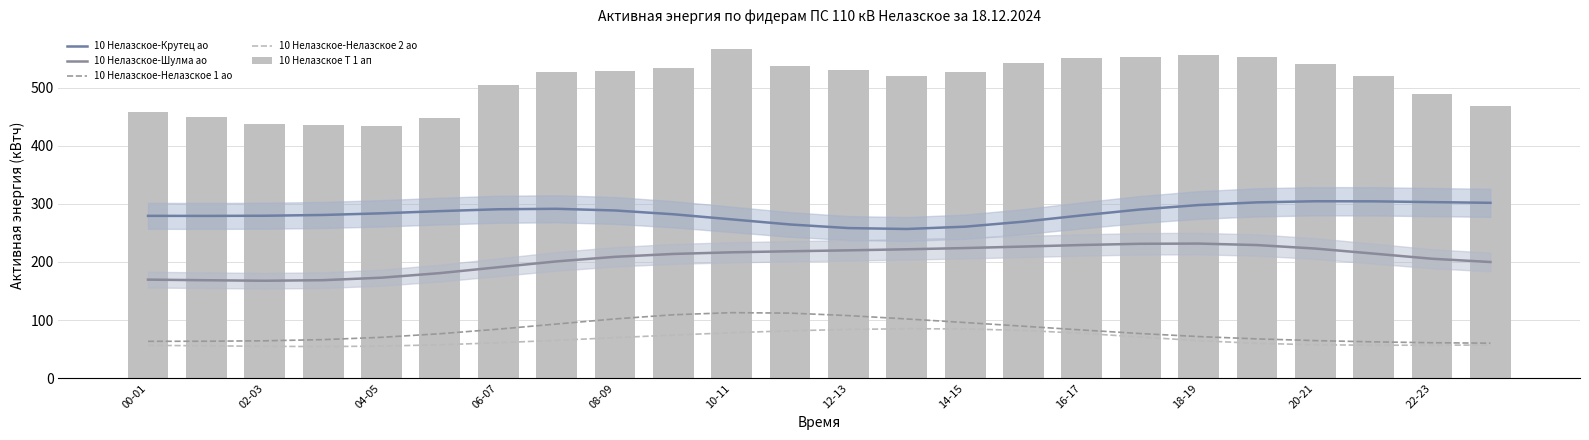

What is the highest value of the 10 Нелазское-Шулма ао series?

231.6